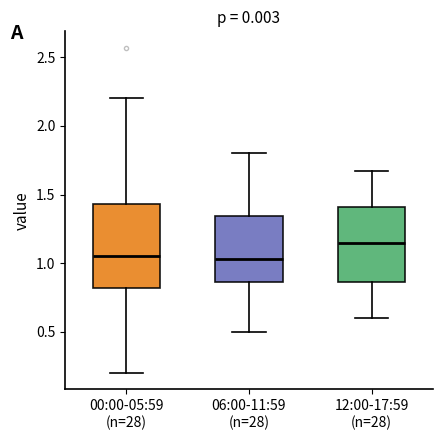

Reading left to right, transcribe this box plot: for each box, give where its median line is, the range the box spans, and where its two whiskers end, as read against the y-axis. The values are not printed on the chart, so give them approximately, as read against the axis.

00:00-05:59 (n=28): median 1.05, box 0.80 to 1.45, whiskers 0.20 to 2.20
06:00-11:59 (n=28): median 1.05, box 0.85 to 1.35, whiskers 0.50 to 1.80
12:00-17:59 (n=28): median 1.15, box 0.85 to 1.40, whiskers 0.60 to 1.65